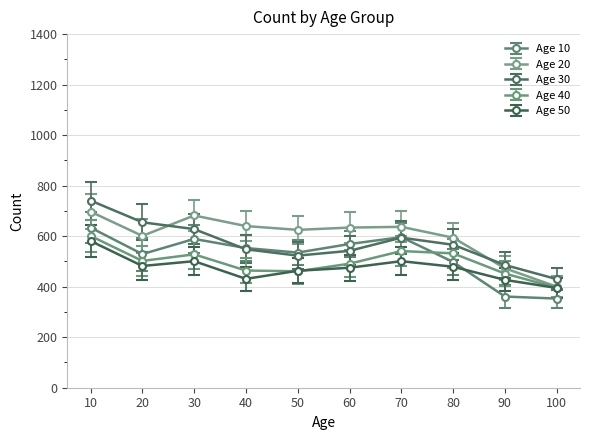

At which category does Age 10 reach its first local peak?

30